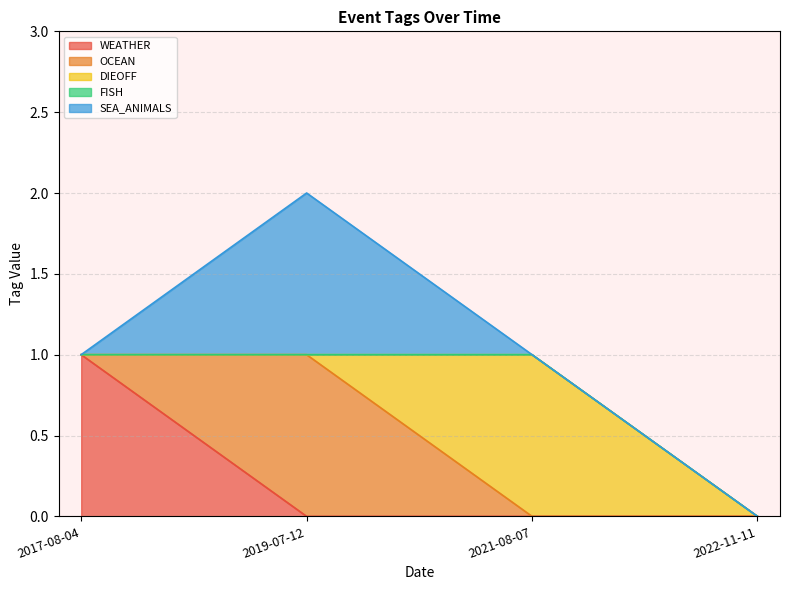

True or false: SEA_ANIMALS and OCEAN intersect in this chart.

False